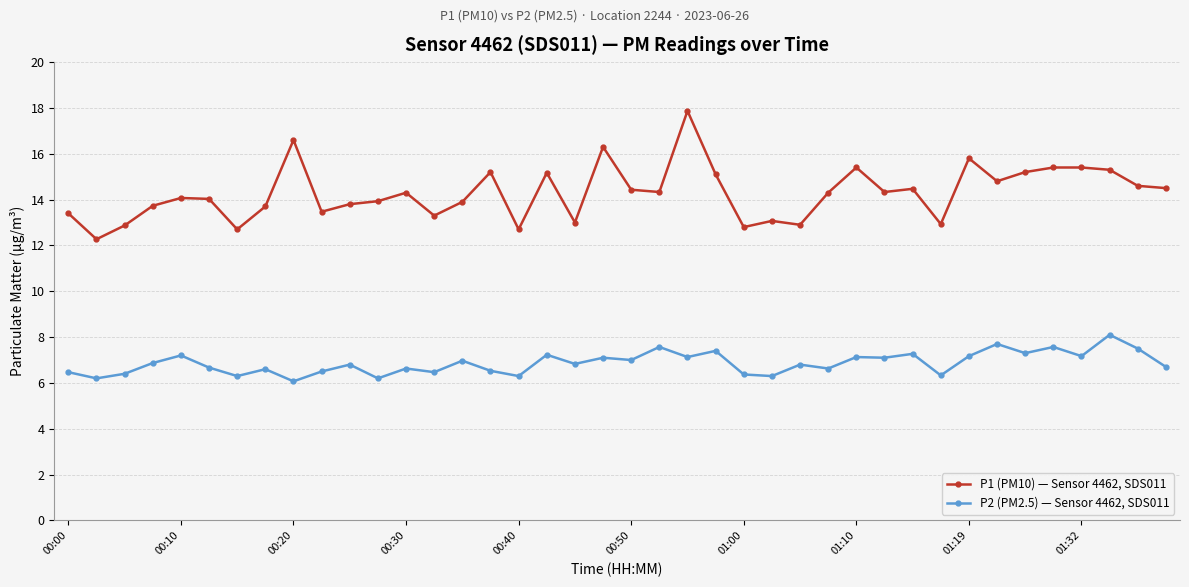

True or false: P1 (PM10) — Sensor 4462, SDS011 and P2 (PM2.5) — Sensor 4462, SDS011 cross at least once.

False